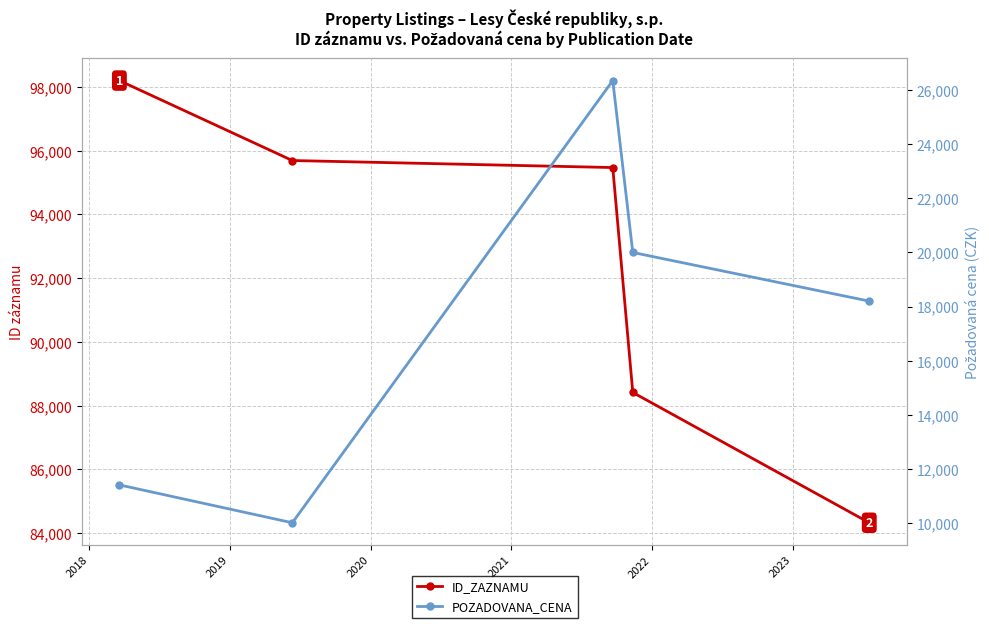

Between 2017 and 2020, which series saw the biggest shift?

ID_ZAZNAMU